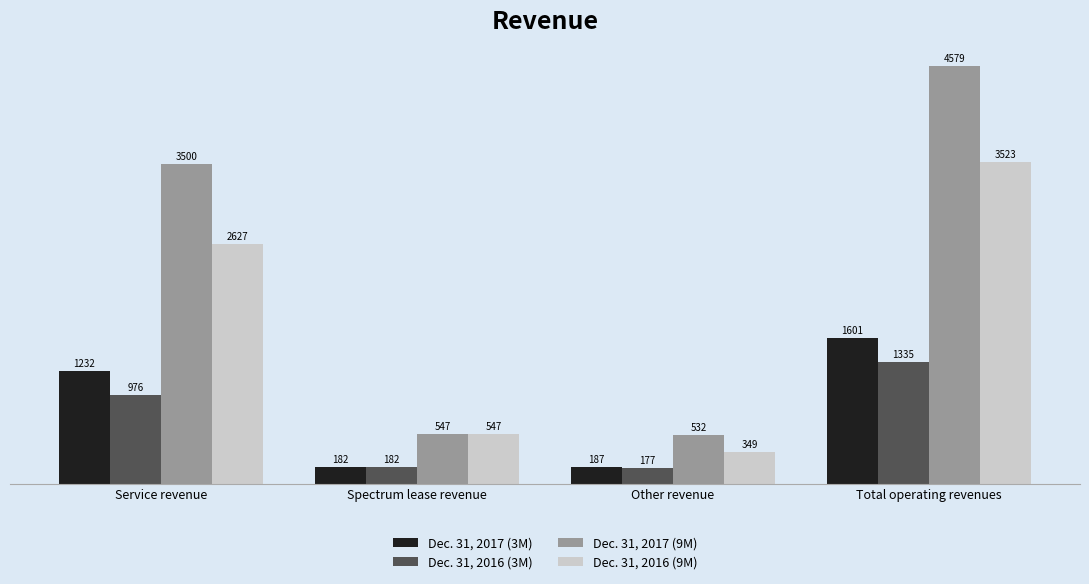

What is the difference between the highest and lowest values at Total operating revenues?

3244